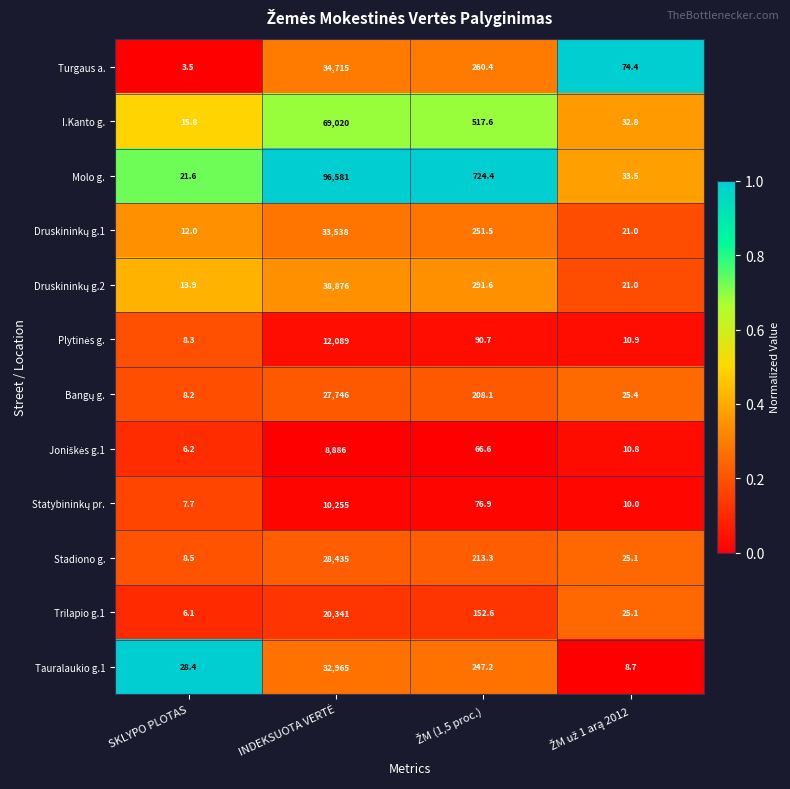

Which series has the widest spread of values?

Molo g.